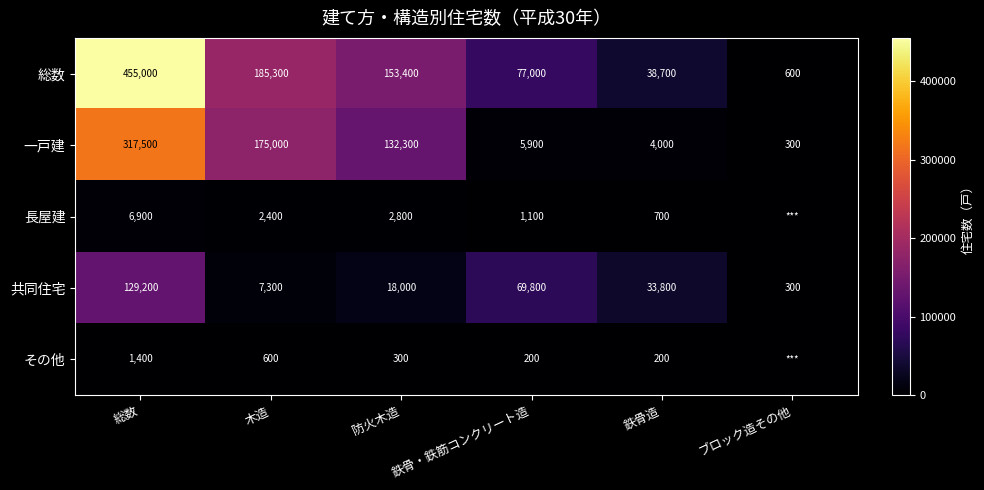

List the labels in order of 総数 value, largest first.

総数, 木造, 防火木造, 鉄骨・鉄筋コンクリート造, 鉄骨造, ブロック造その他